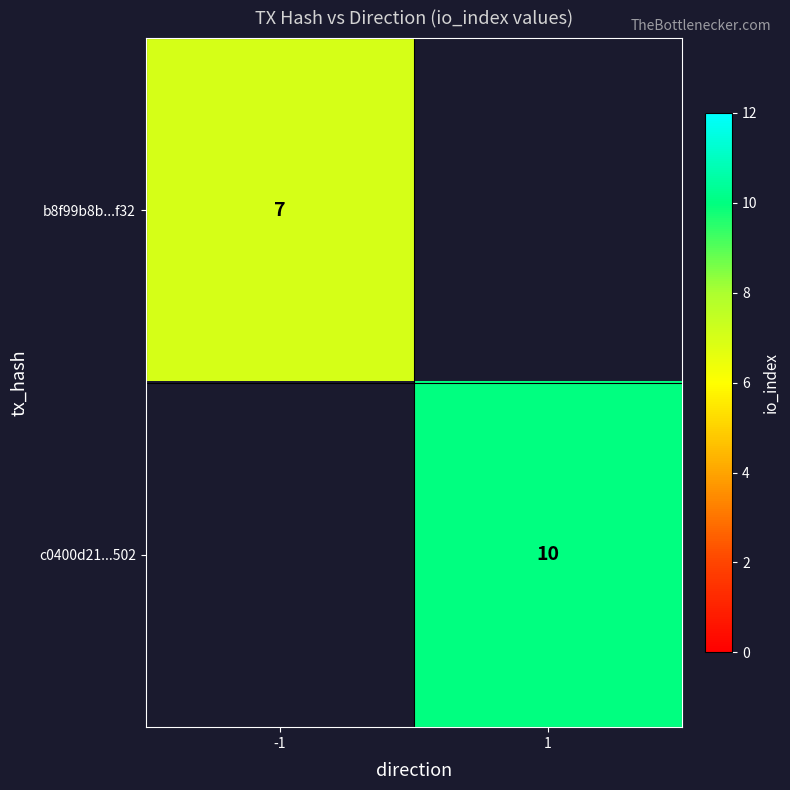

The b8f99b8b...f32 series shows 7 at -1. True or false?

True